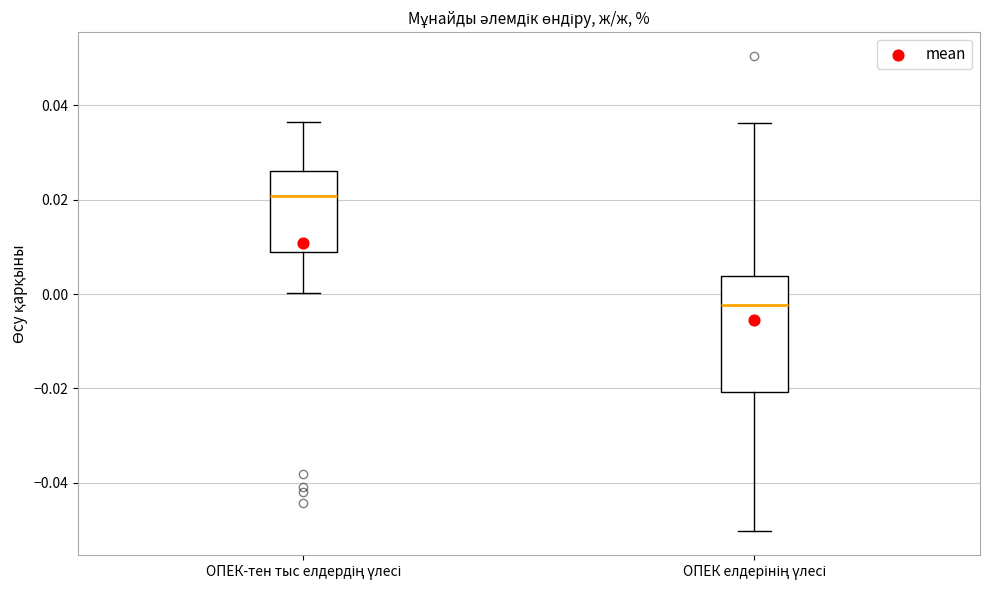

Reading left to right, transcribe this box plot: for each box, give where its median line is, the range the box spans, and where its two whiskers end, as read against the y-axis. The values are not printed on the chart, so give them approximately, as read against the axis.

ОПЕК-тен тыс елдердің үлесі: median 0.020, box 0.008 to 0.026, whiskers 0.000 to 0.036
ОПЕК елдерінің үлесі: median -0.002, box -0.020 to 0.004, whiskers -0.050 to 0.036